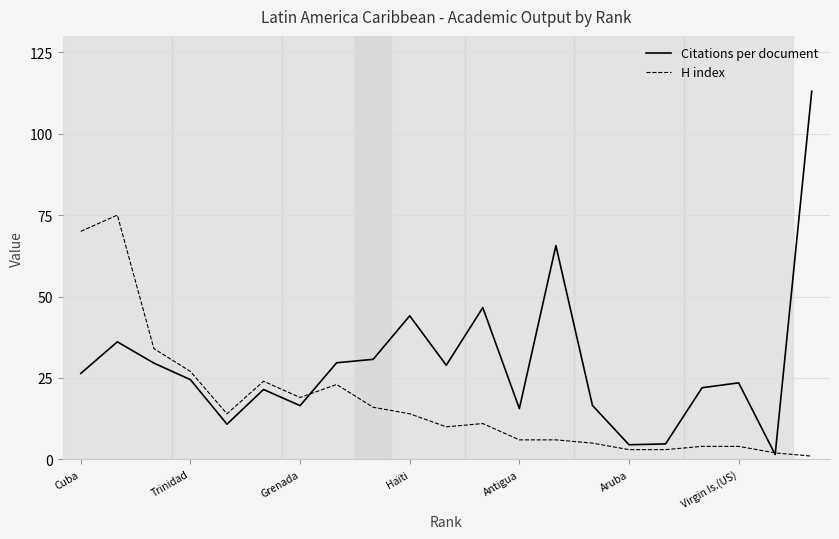

List the series in order of their peak value, highest first.

Citations per document, H index